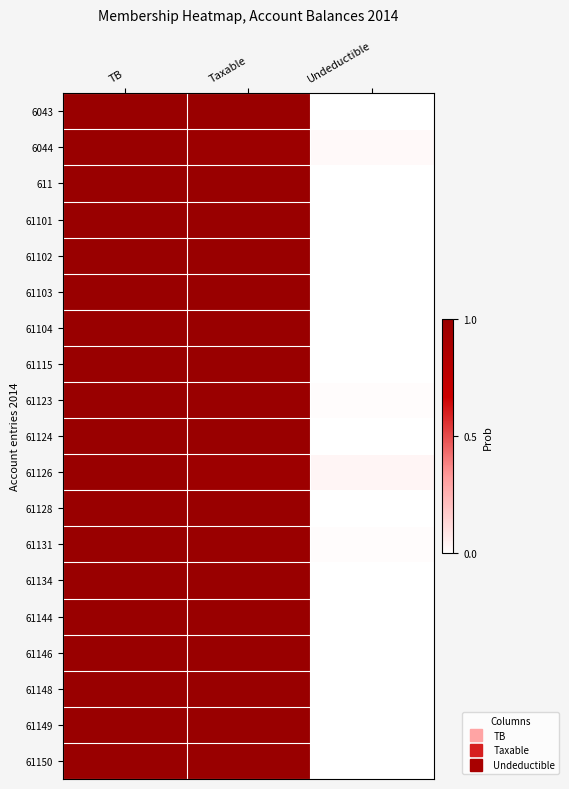

What is the total value across all series at TB?

19.0